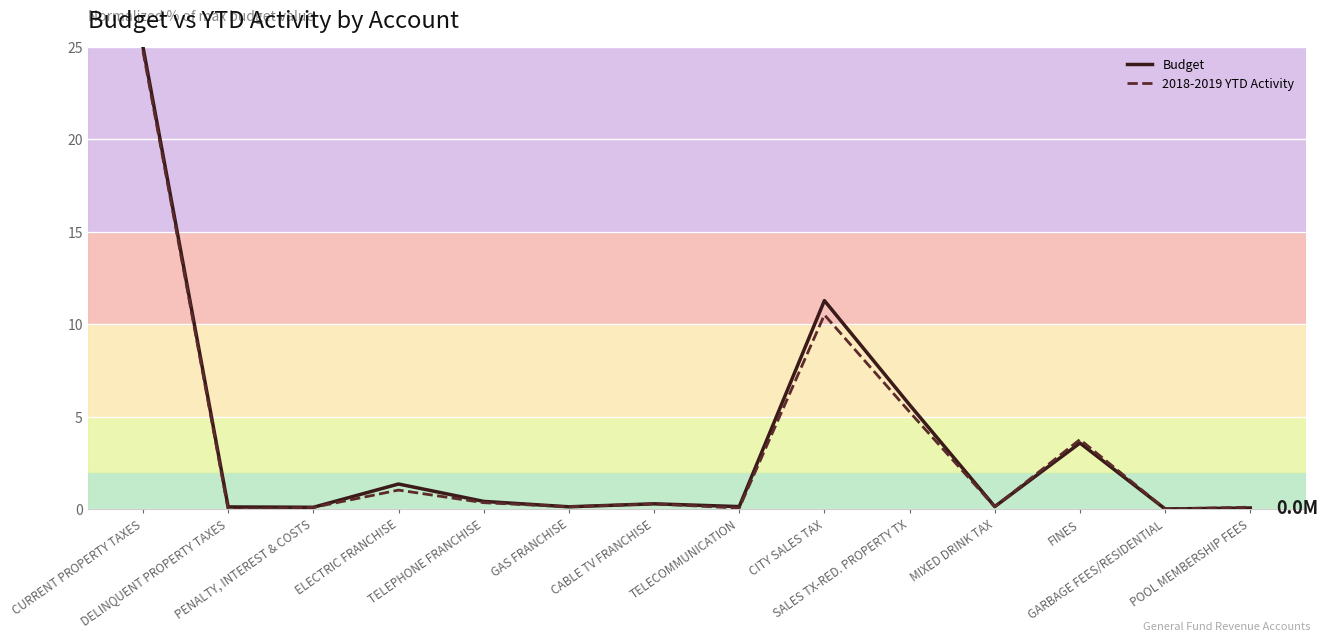

In 2018-2019 YTD Activity, how many points are lower than both neighbors (excluding endpoints)?

5